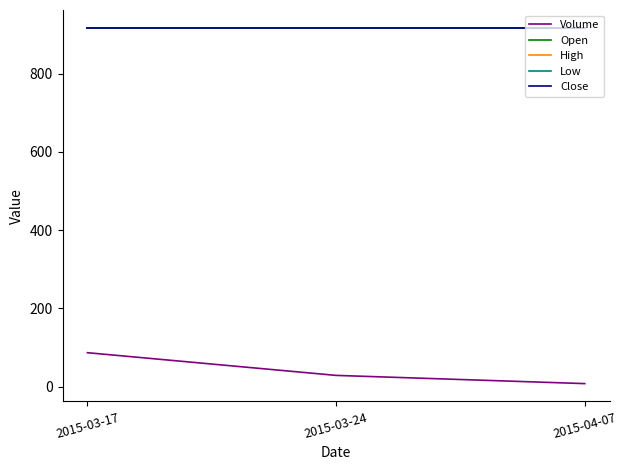

Reading left to right, transcribe all the data shown in this chart.

Volume: 87	29	8
Open: 917	917	917
High: 917	917	917
Low: 917	917	917
Close: 917	917	917